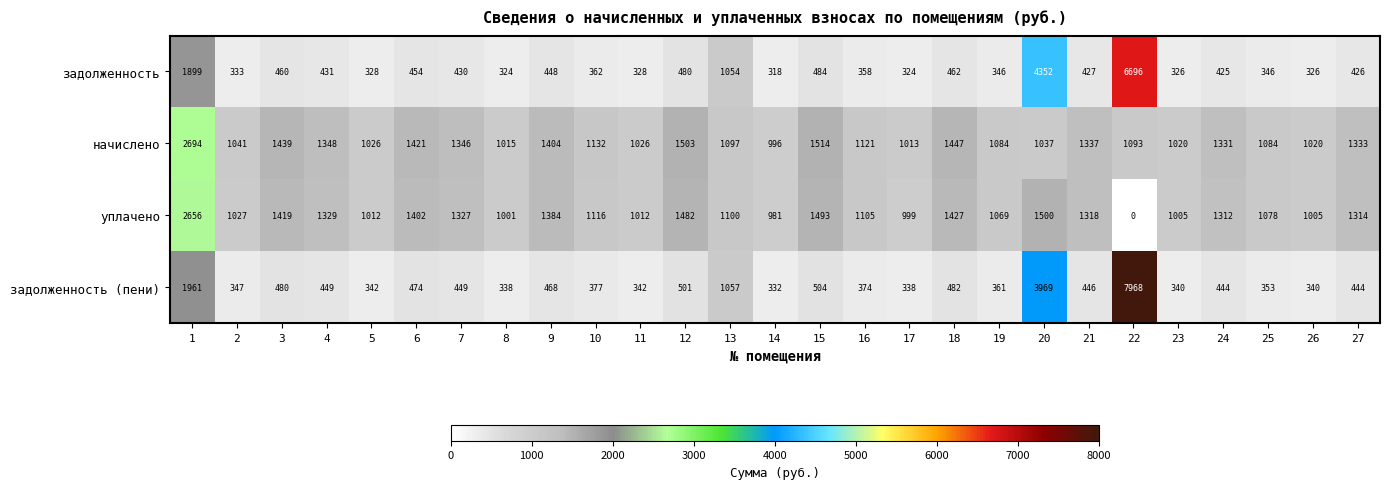

What is the greatest value displayed?

7968